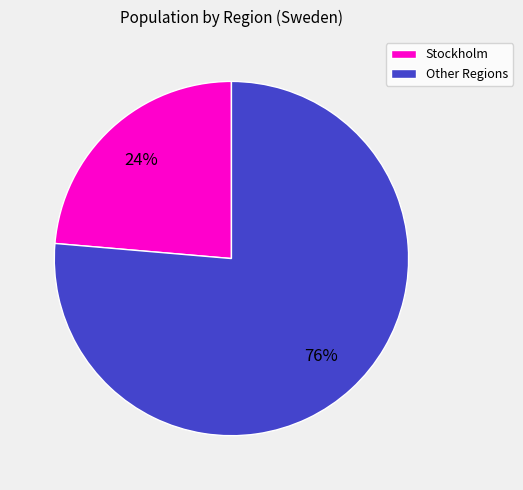

True or false: Other Regions accounts for 70% of the total.

False